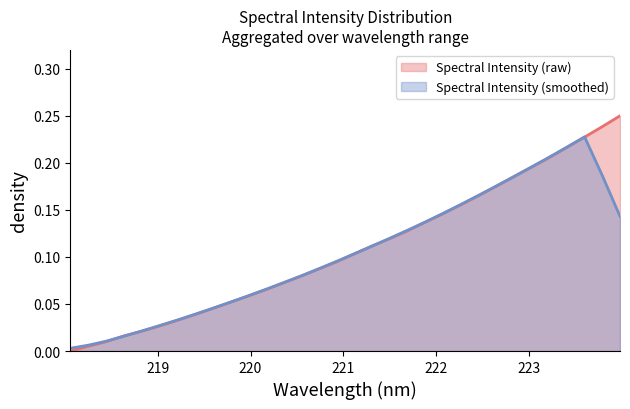

Is it true that the value at 220.3533 is 0.1?

False